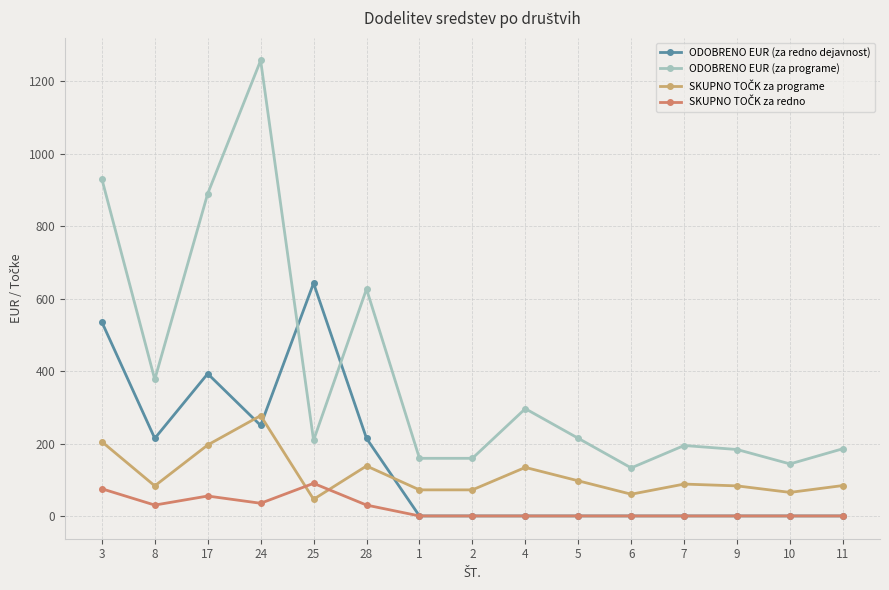

What is the sum of the ODOBRENO EUR (za programe) values at 17 and 8?

1266.7